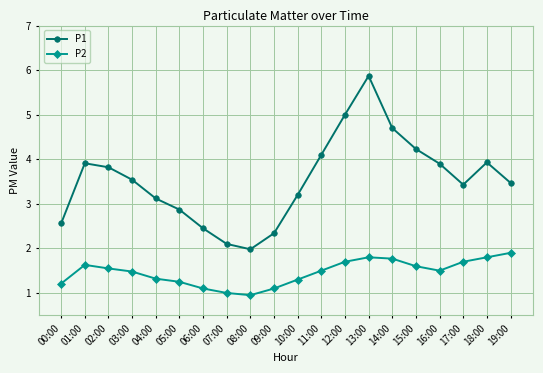

Which series has the largest total across all categories?

P1